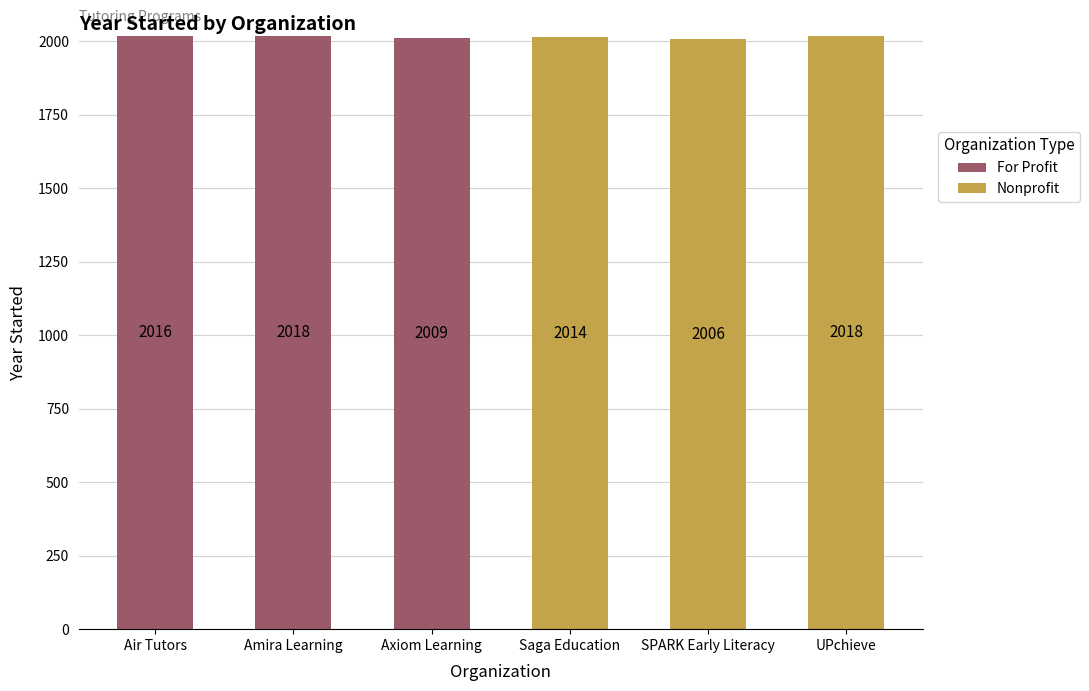

What is the sum of all For Profit values?

6043